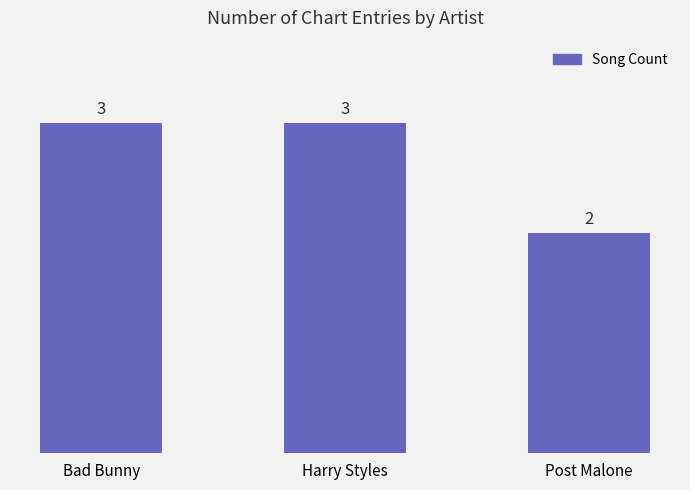

Reading right to left, list all the values displayed in this chart.

Post Malone=2	Harry Styles=3	Bad Bunny=3